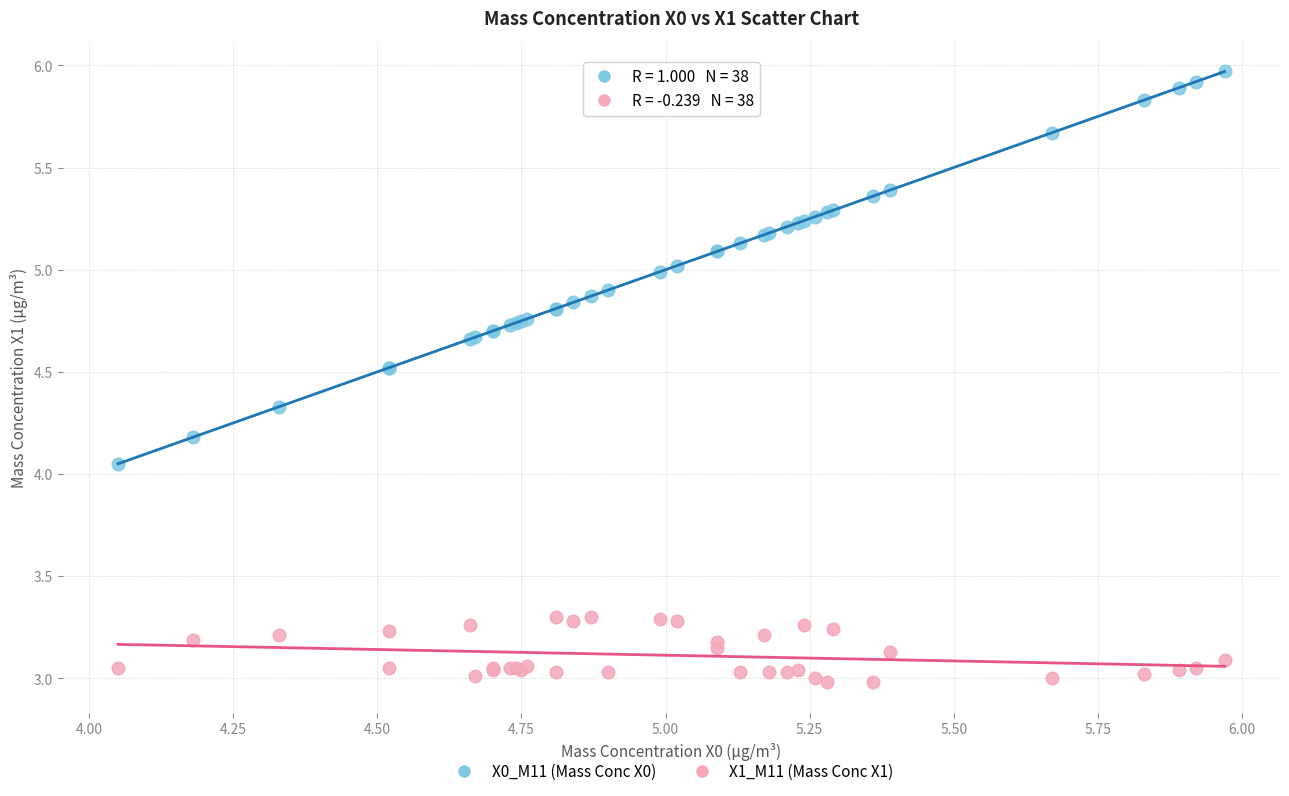

Which series contains the lowest Y value?

X1_M11 (Mass Conc X1)